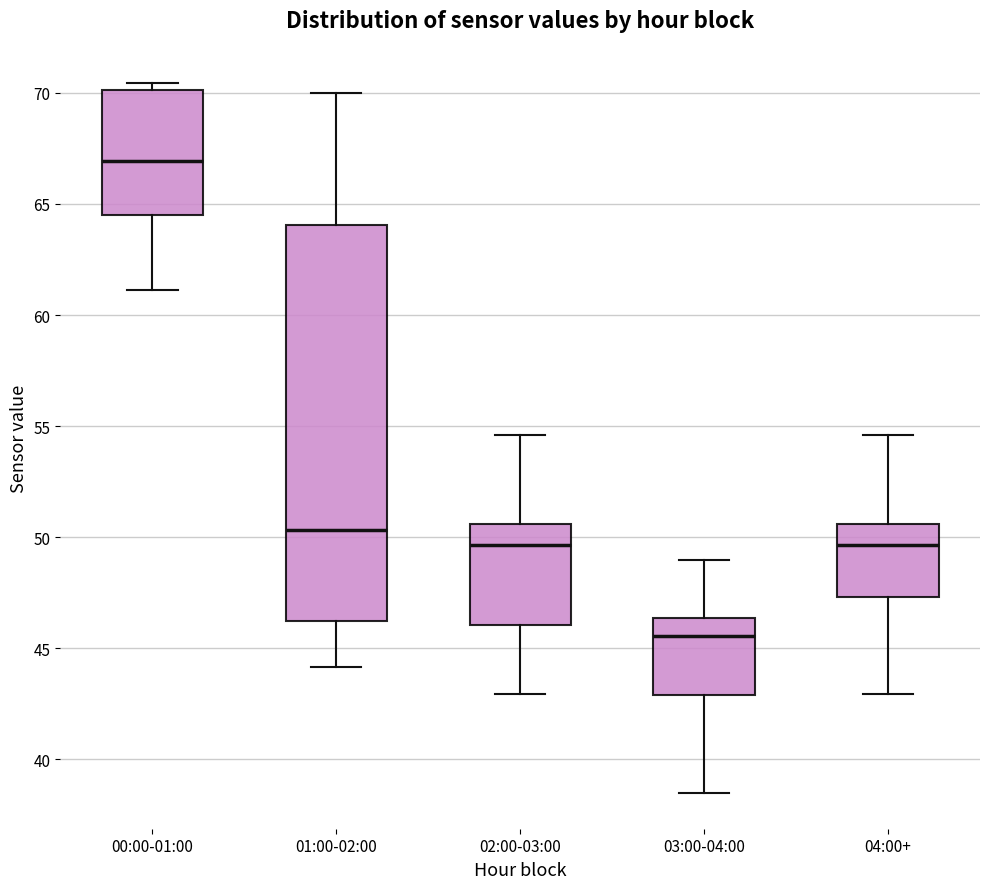

Comparing the boxes themselves (not the whiskers), which one is the tallest?

01:00-02:00